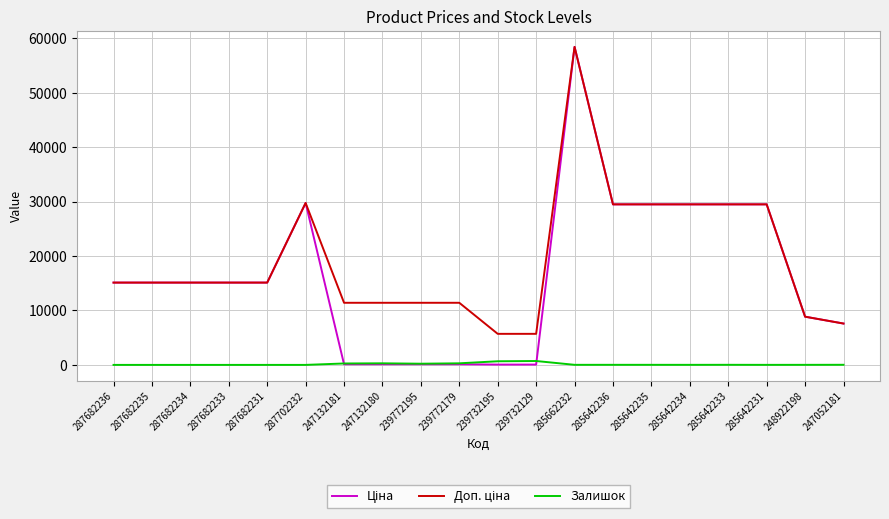

What is the total value across all series at 248922198?

17724.3